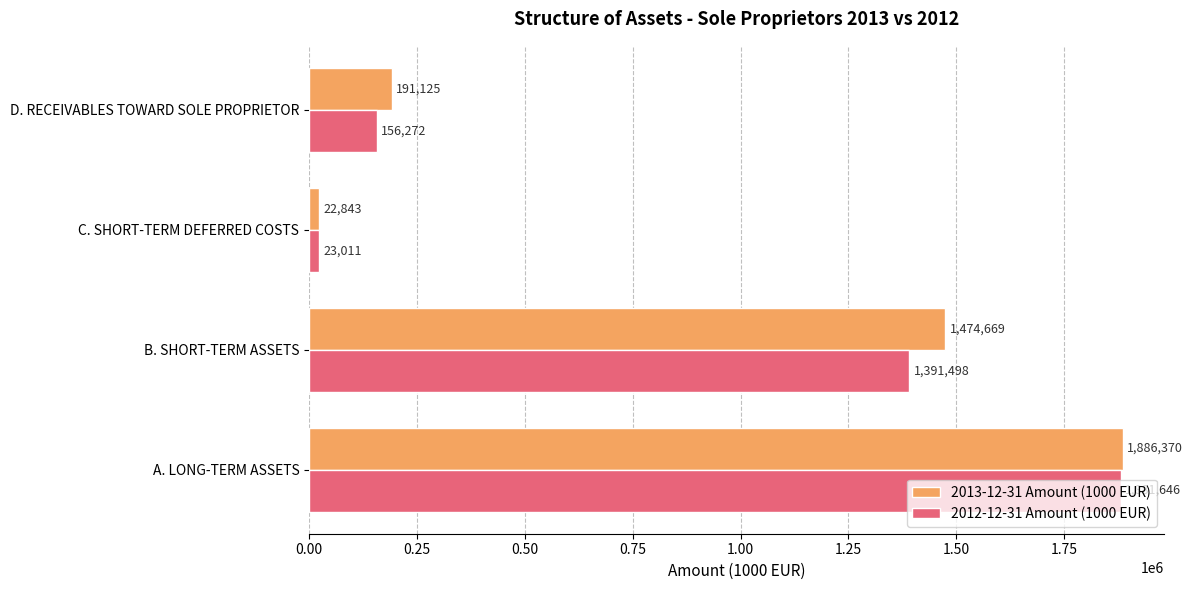

What is the lowest value of the 2012-12-31 Amount (1000 EUR) series?

23011.2